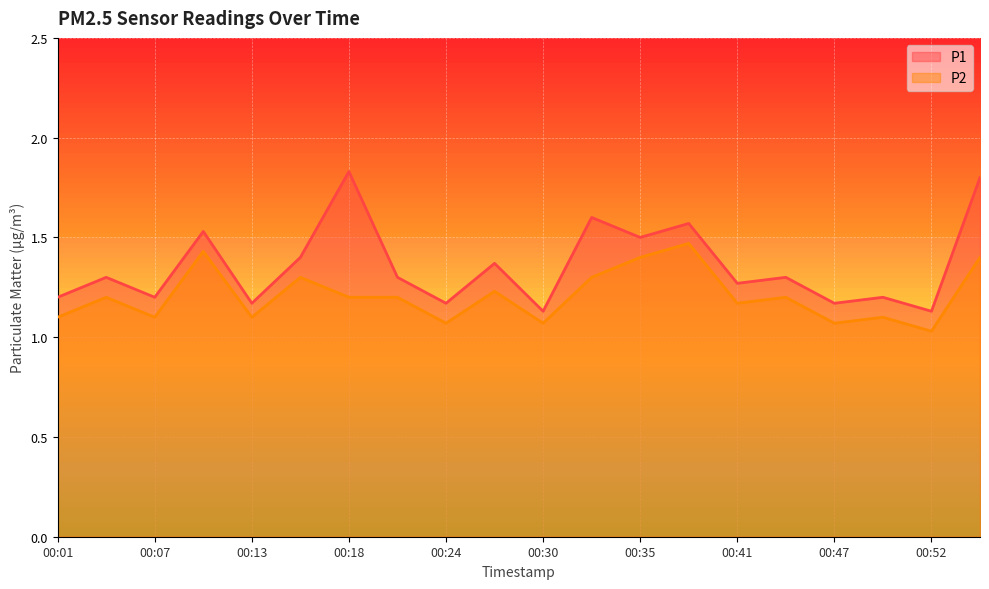

List the series in order of their peak value, lowest first.

P2, P1